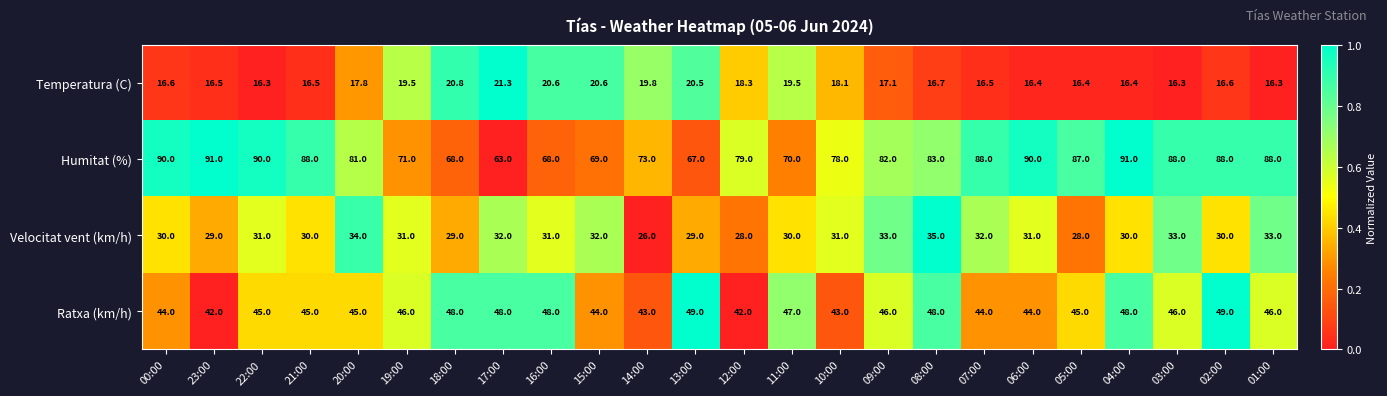

What is the total value across all series at 22:00?

182.3